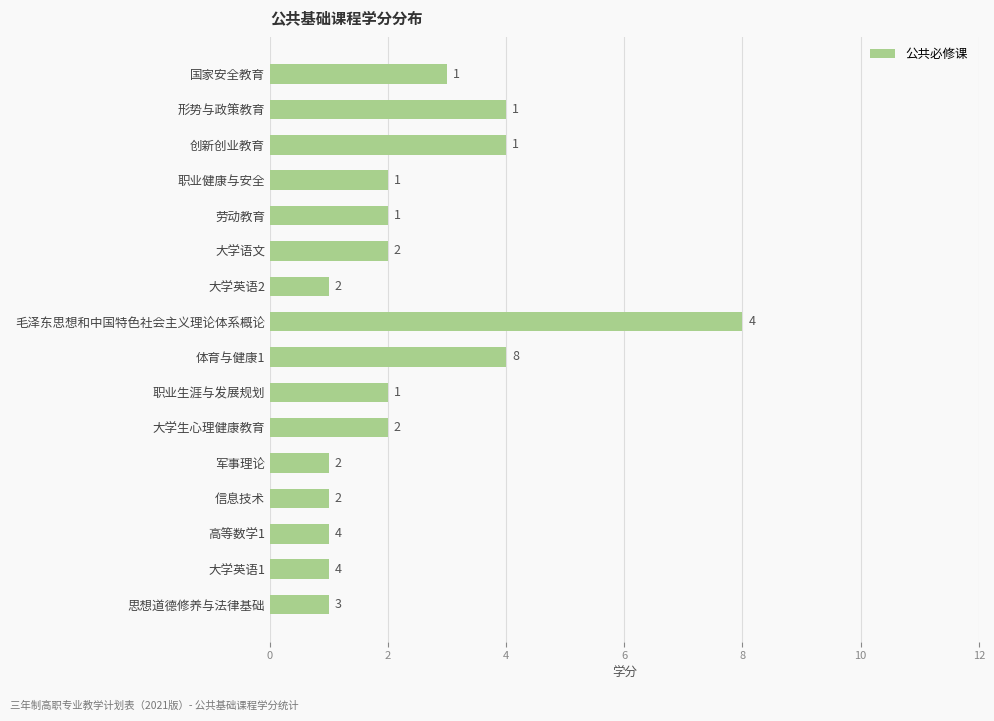

Does the chart contain stacked bars?

No